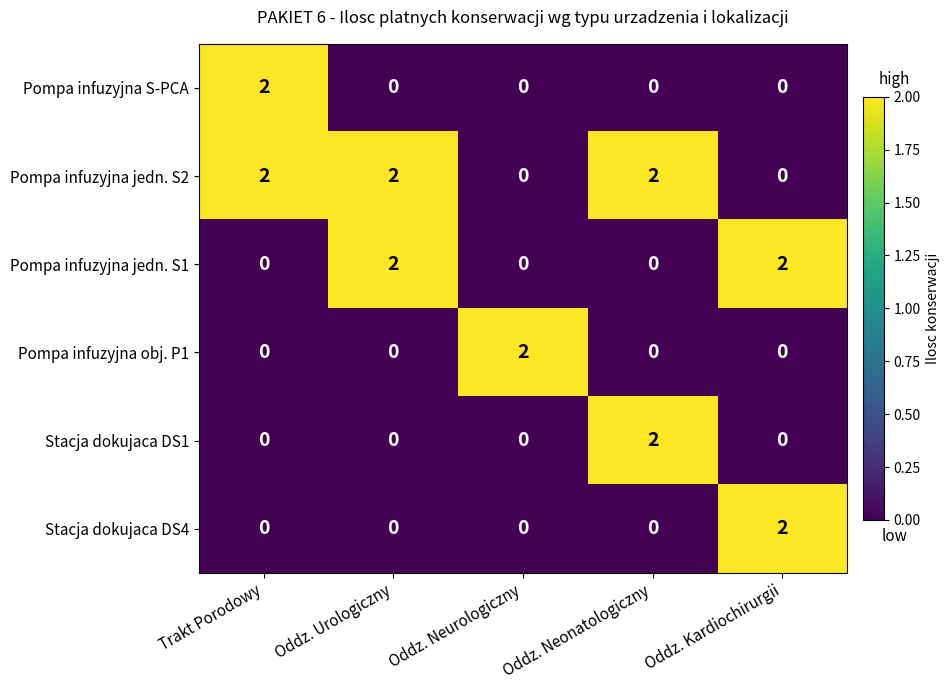

True or false: Pompa infuzyjna jedn. S1 has a value of 3 at Oddz. Urologiczny.

False